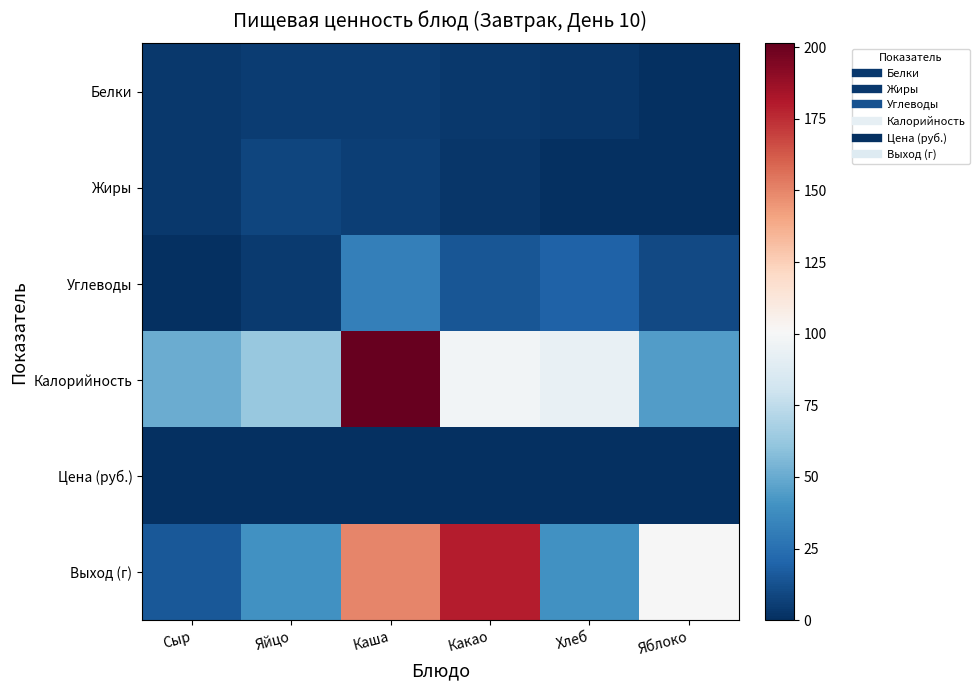

Reading left to right, transcribe all the data shown in this chart.

Белки: Сыр=3.9	Яйцо=5.0	Каша=5.5	Какао=3.4	Хлеб=3.0	Яблоко=0.4
Жиры: Сыр=3.9	Яйцо=8.0	Каша=5.8	Какао=2.9	Хлеб=0.4	Яблоко=0.4
Углеводы: Сыр=0.0	Яйцо=4.6	Каша=31.8	Какао=14.7	Хлеб=19.3	Яблоко=9.8
Калорийность: Сыр=50.9	Яйцо=62.8	Каша=201.3	Какао=98.0	Хлеб=93.0	Яблоко=44.4
Цена (руб.): Сыр=0.0	Яйцо=0.0	Каша=0.0	Какао=0.0	Хлеб=0.0	Яблоко=0.0
Выход (г): Сыр=15.0	Яйцо=40.0	Каша=150.0	Какао=180.0	Хлеб=40.0	Яблоко=100.0